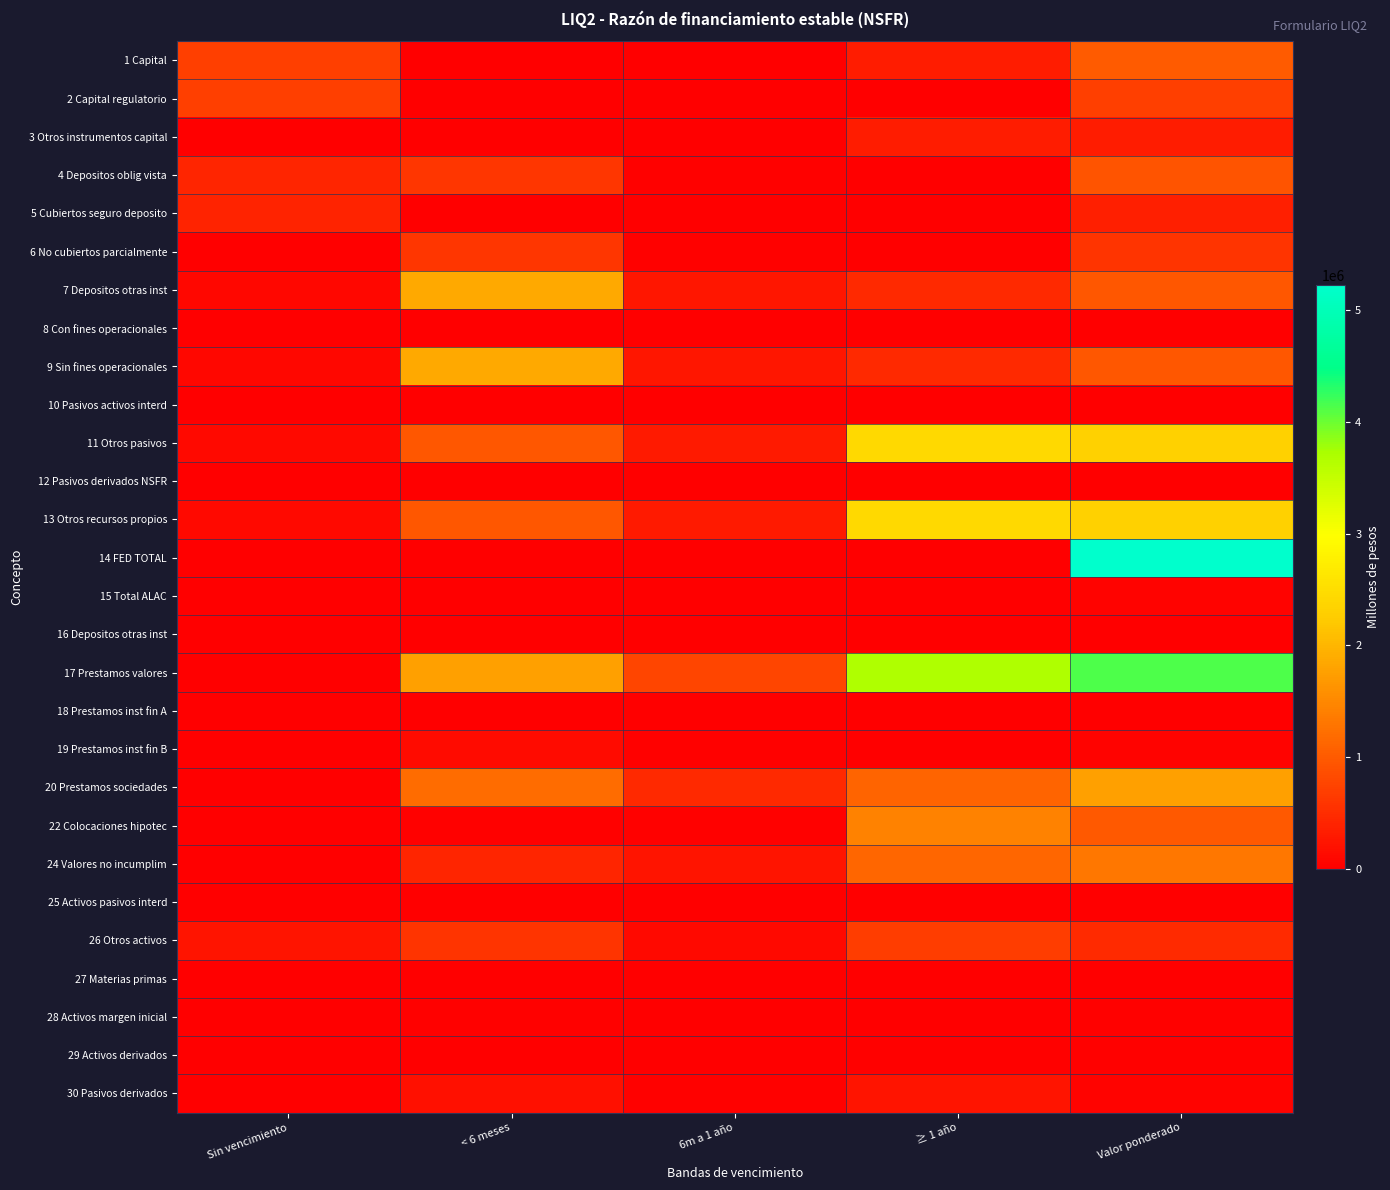

Between ≥ 1 año and Valor ponderado, which series saw the biggest shift?

14 FED TOTAL